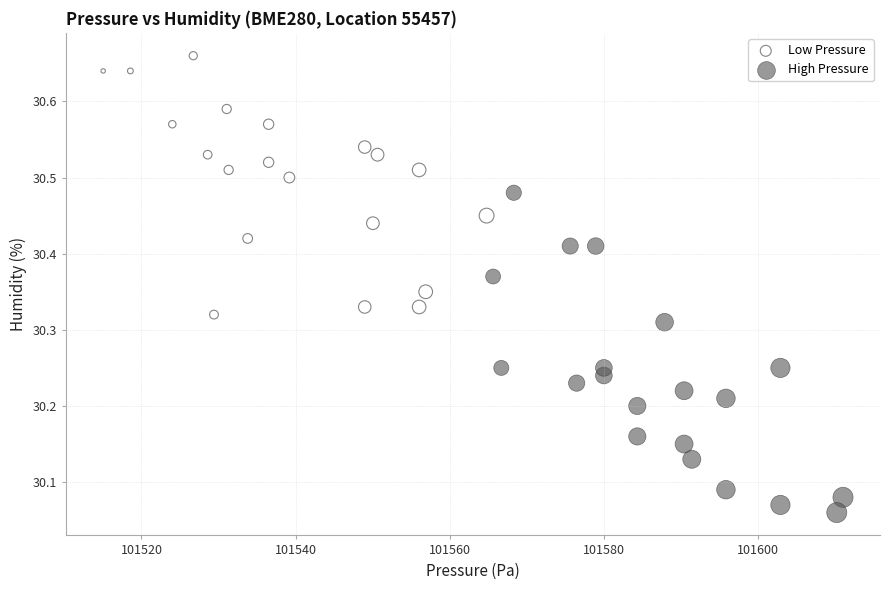

Which series reaches the minimum Y coordinate?

High Pressure